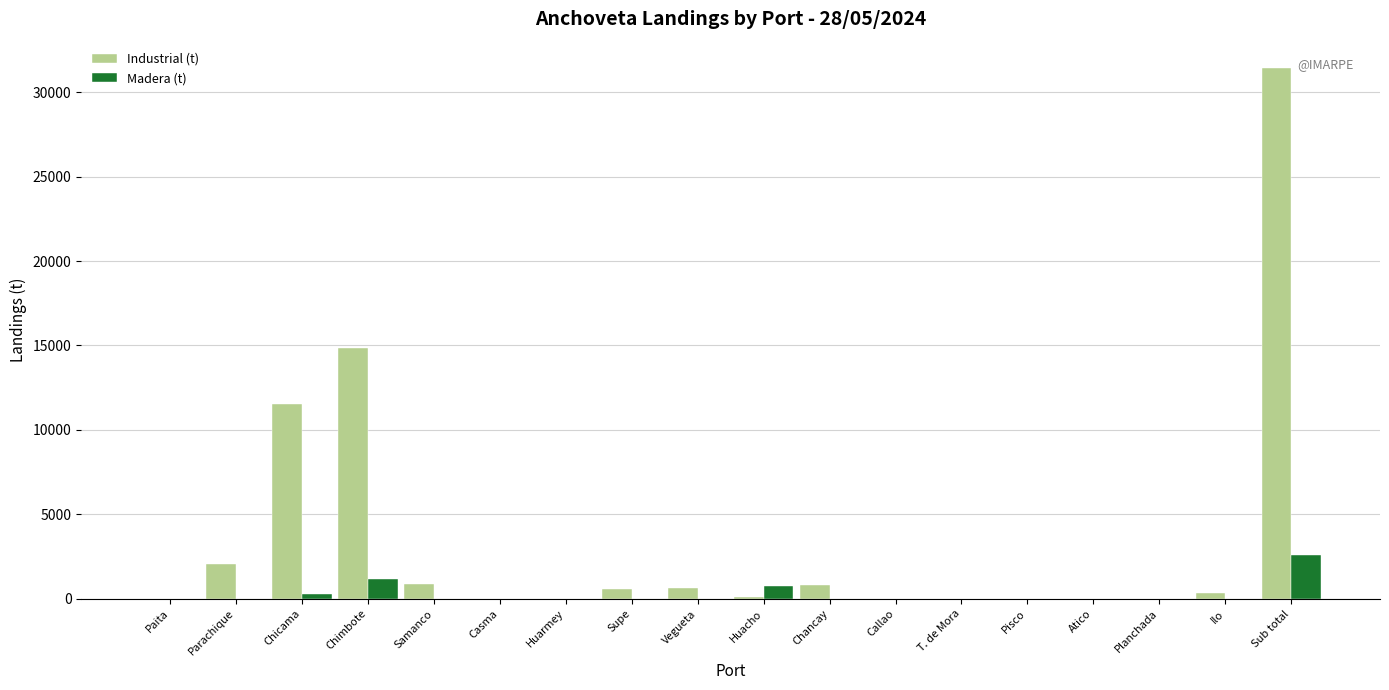

What is the sum of the Industrial (t) values at Chancay and Chimbote?

15631.3